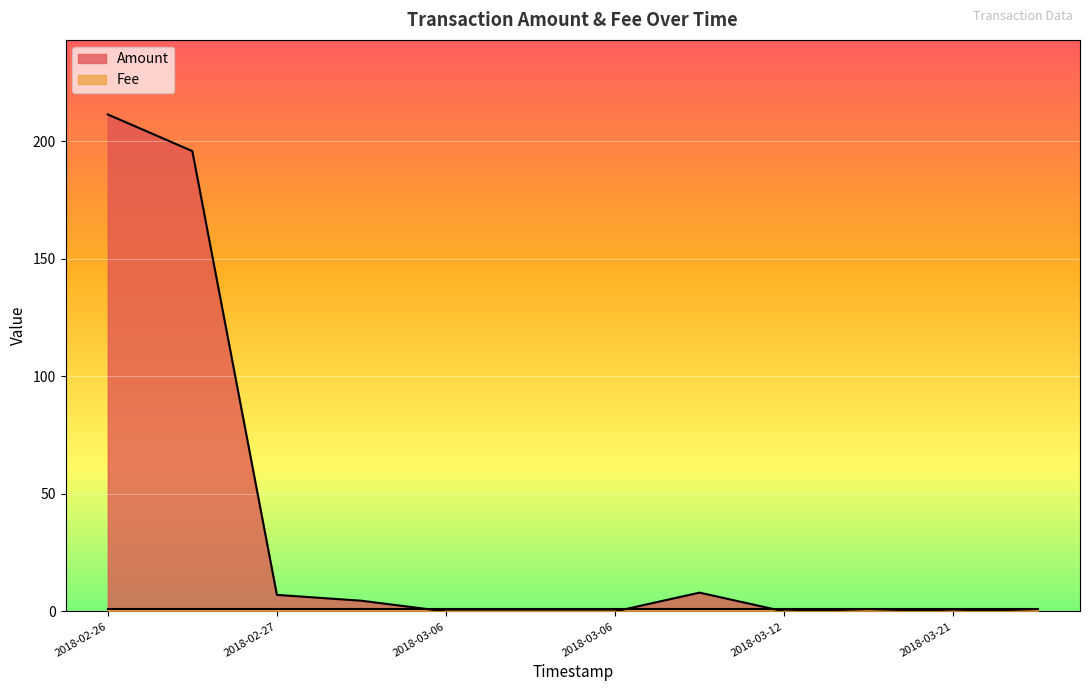

How many interior local peaks (higher than both neighbors) does the data have?

2